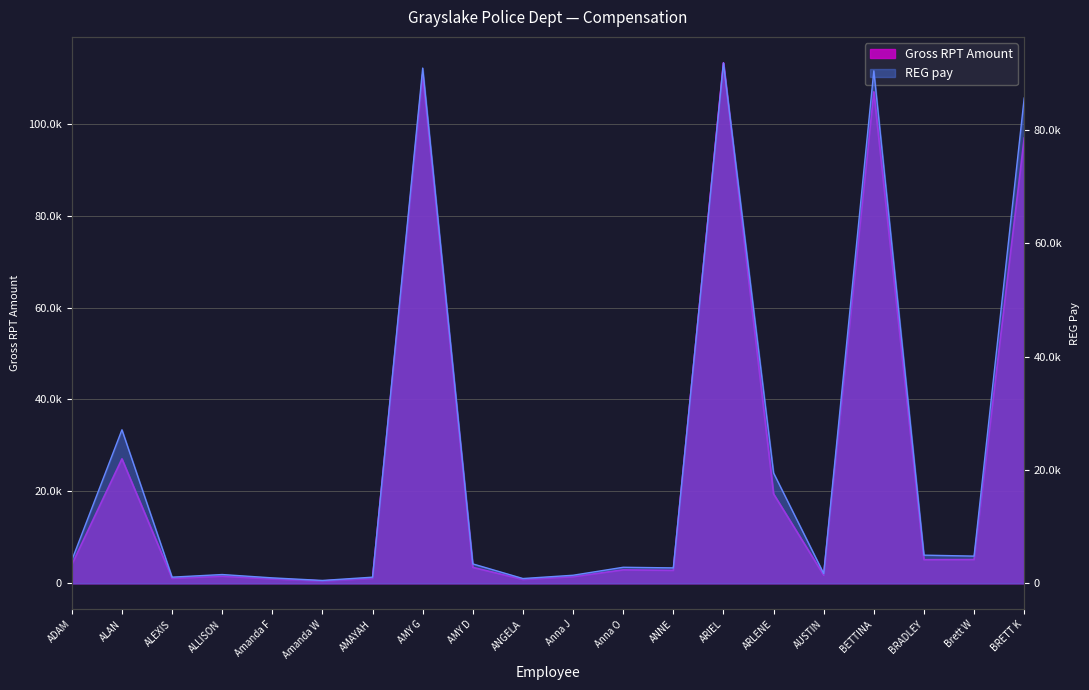

What is the total value across all series at BRETT K?

182430.2